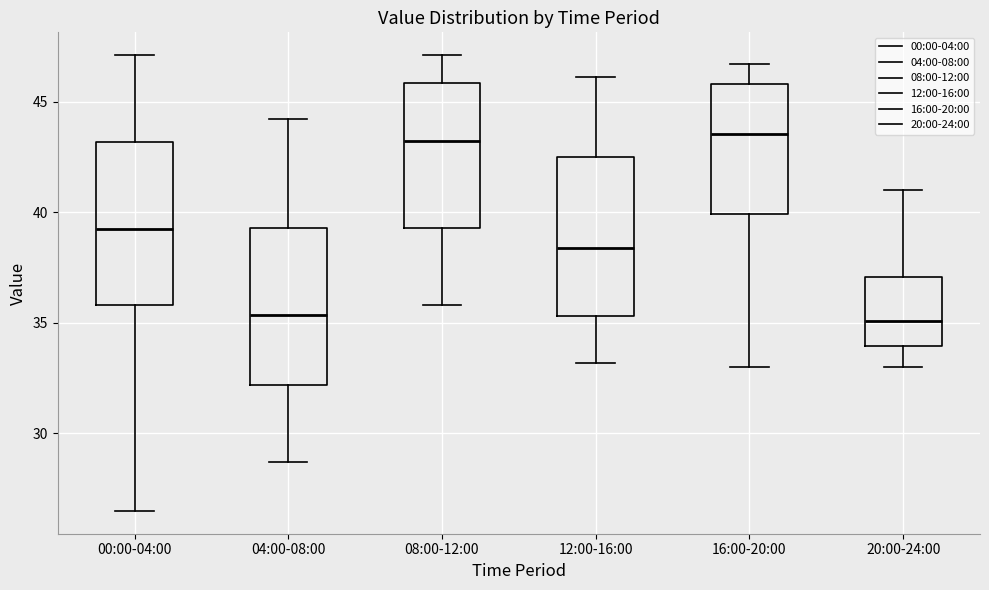

Where does the lower whisker of the box for 16:00-20:00 end on the y-axis? The values are not printed on the chart, so give them approximately, as read against the axis.

33.0